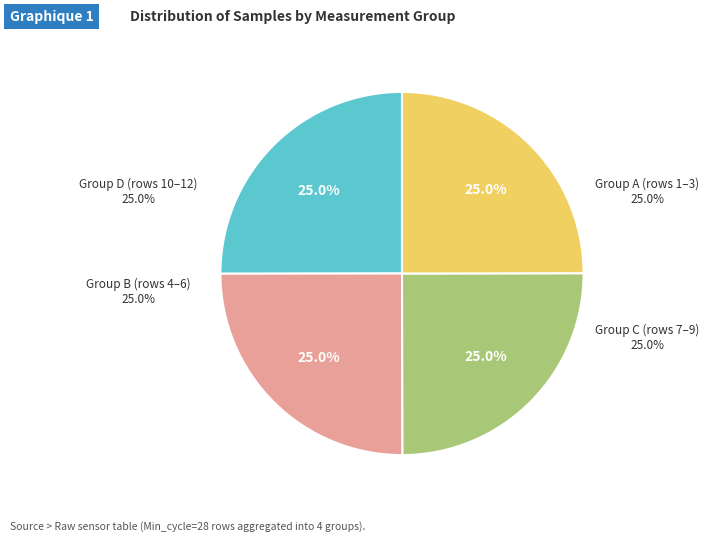

Is there a majority slice in this chart?

No